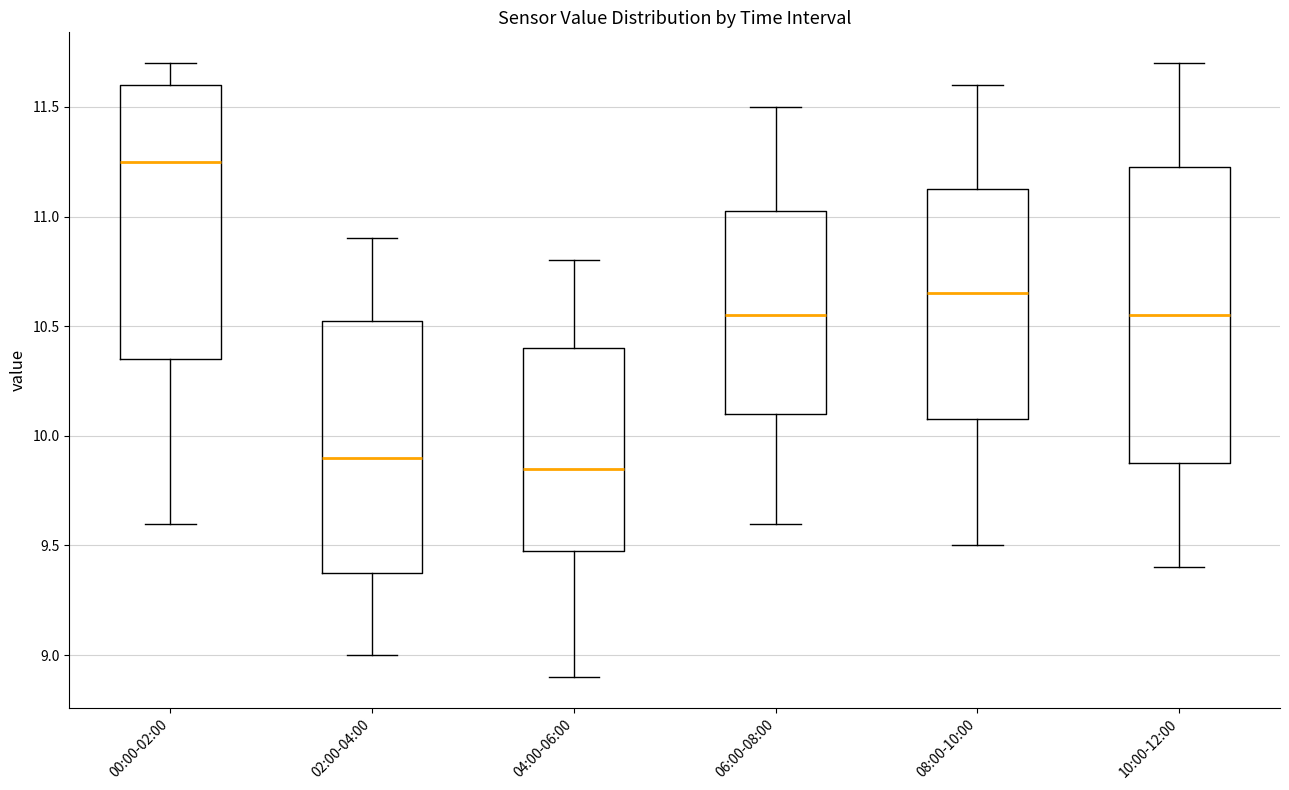

Which box is the tallest, from its lower edge to its upper edge?

10:00-12:00